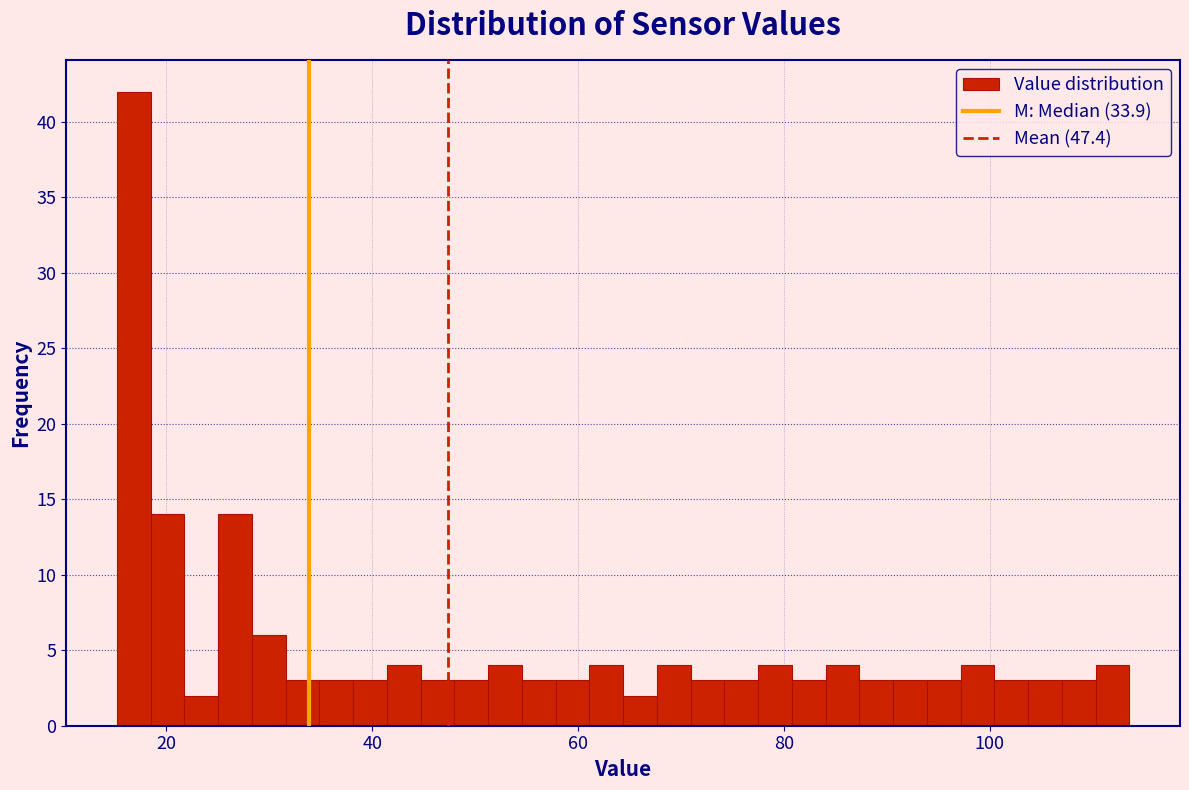

Around what value on the x-axis is the tallest bar? Give the approximate position of its centre, as read against the axis.

16